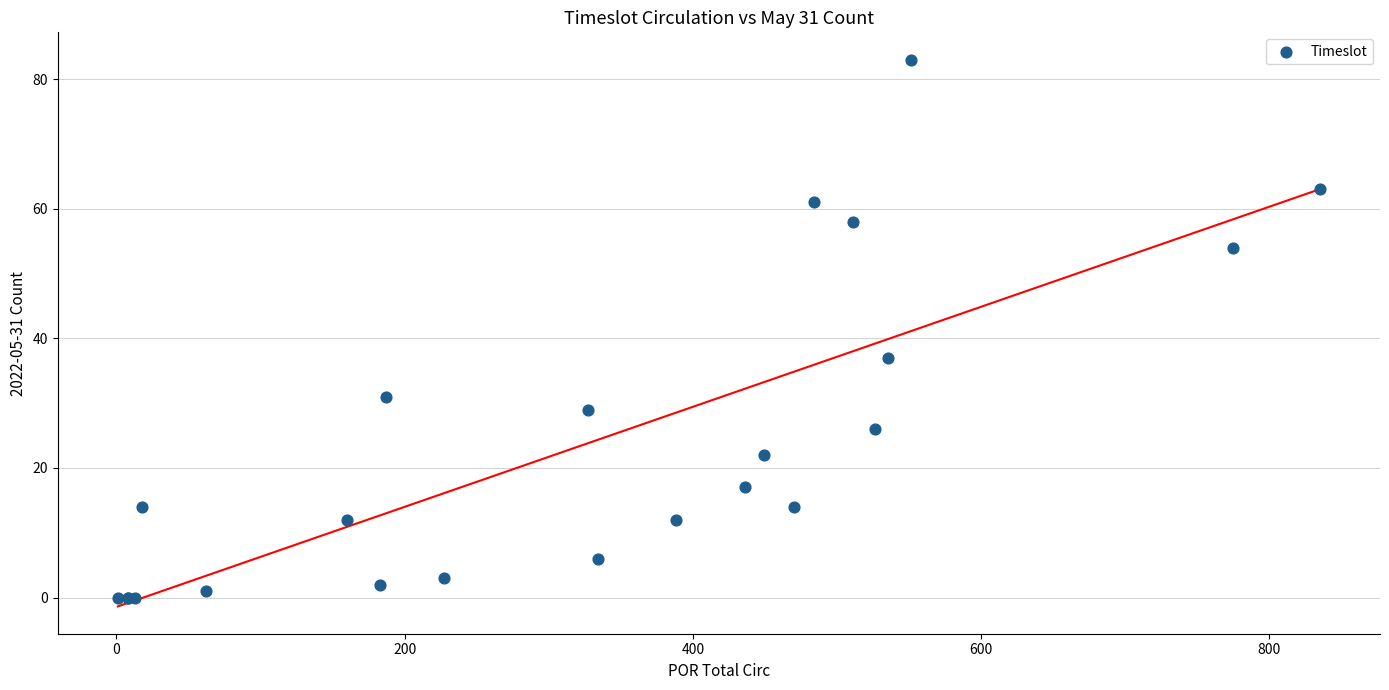

What Y value in the scatter plot is closest to 41?

37